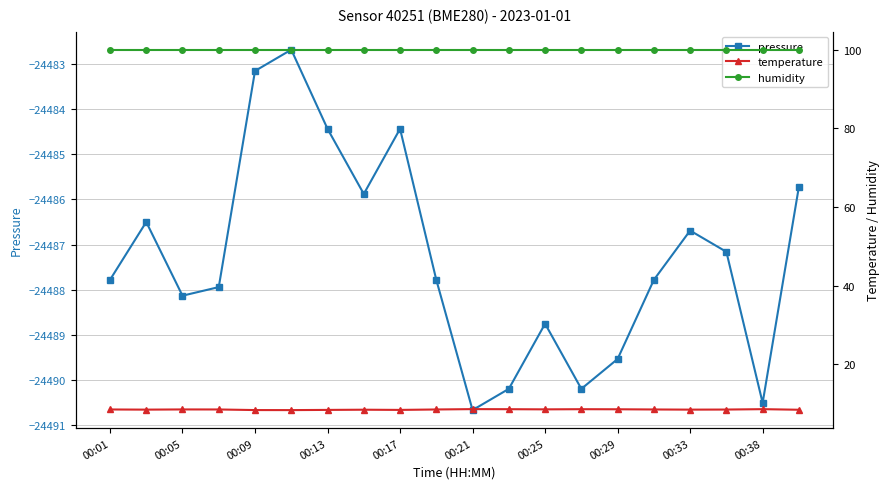

True or false: pressure has more than 2 points higher than both neighbors.

True